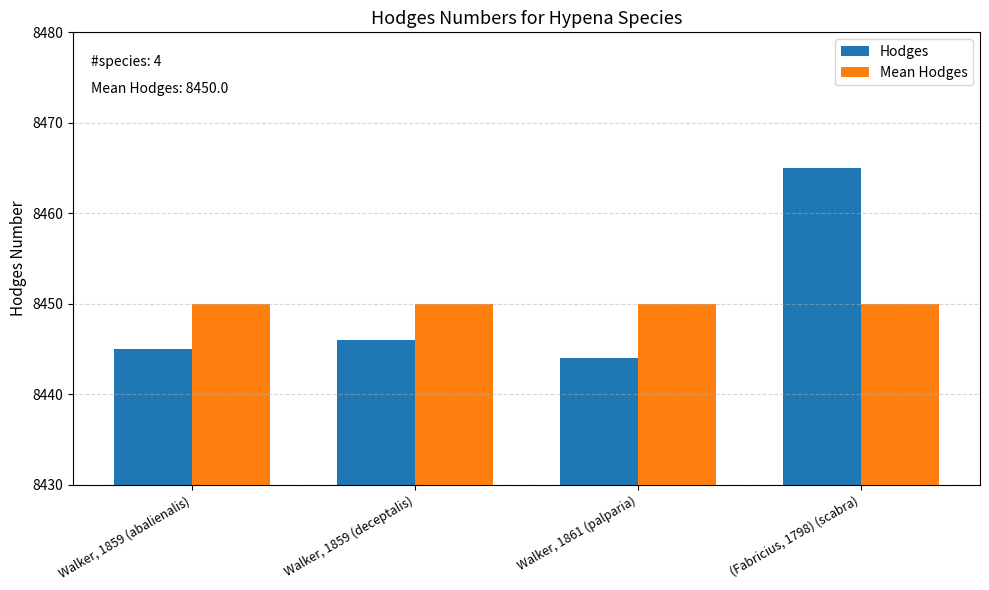

The value of Hodges at Walker, 1861 (palparia) is 2414. True or false?

False